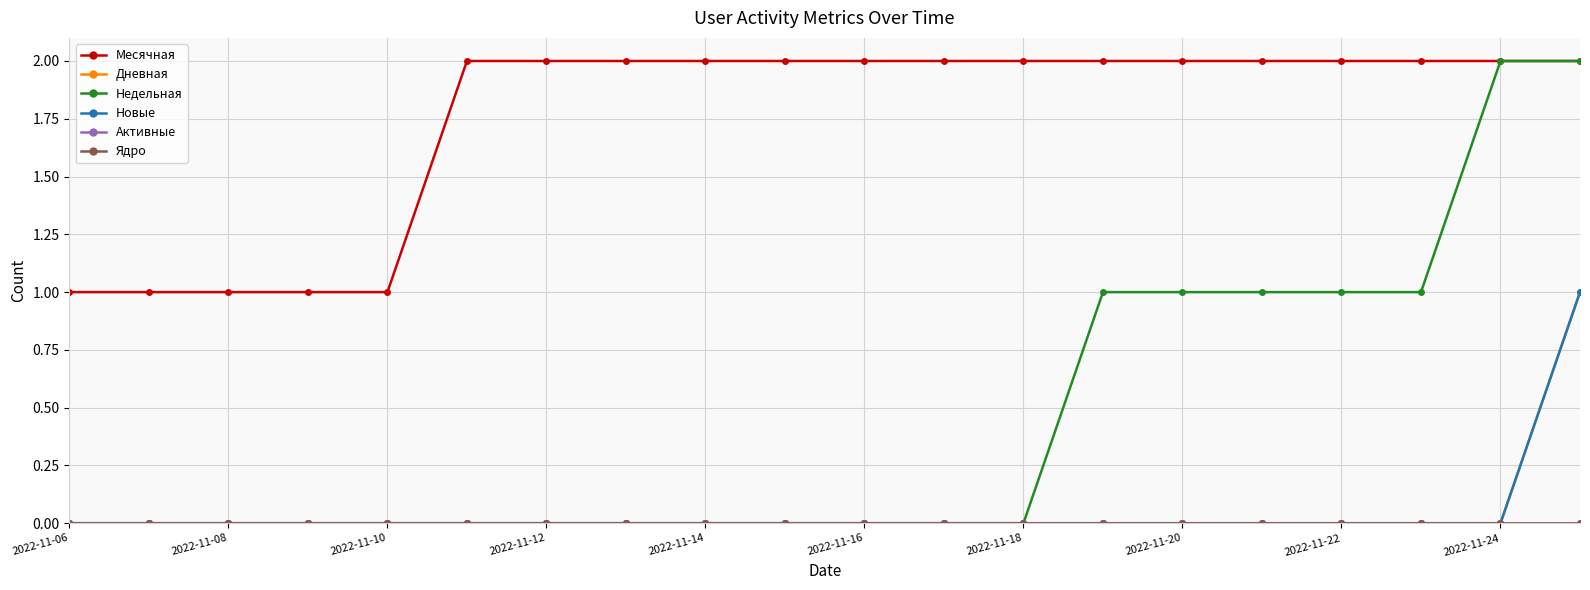

Does the chart have visible grid lines?

Yes